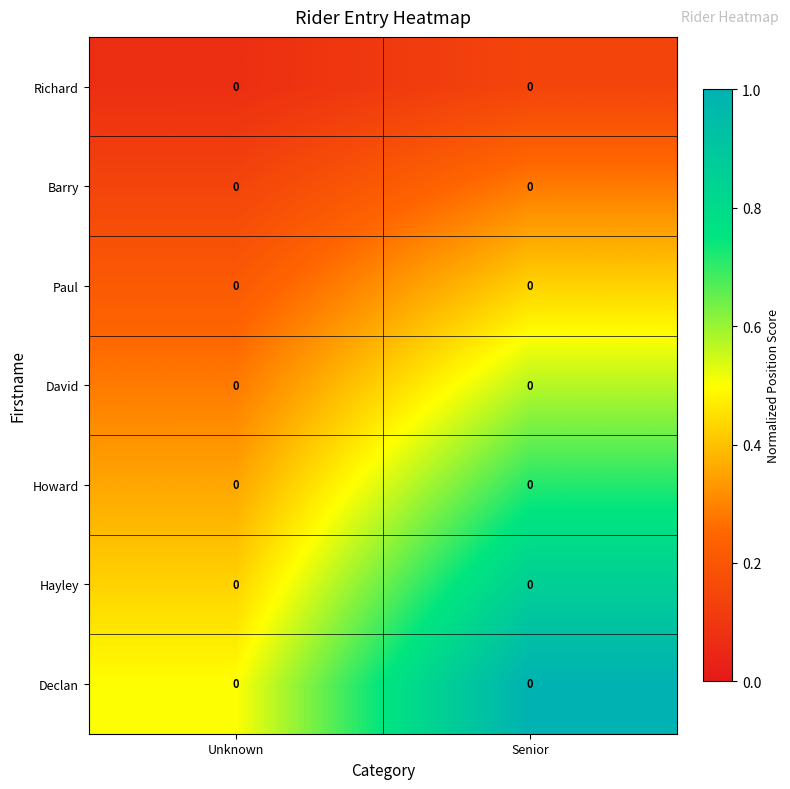

List the series in order of their overall mean, highest first.

Declan, Hayley, Howard, David, Paul, Barry, Richard